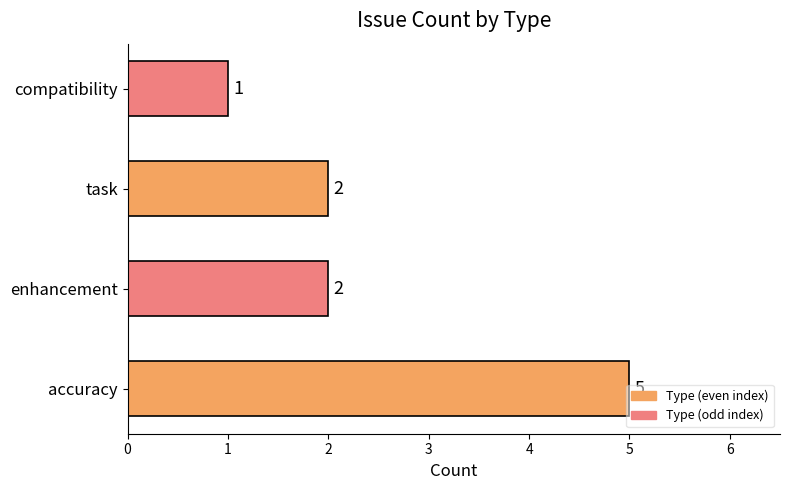

Does the chart contain any negative values?

No